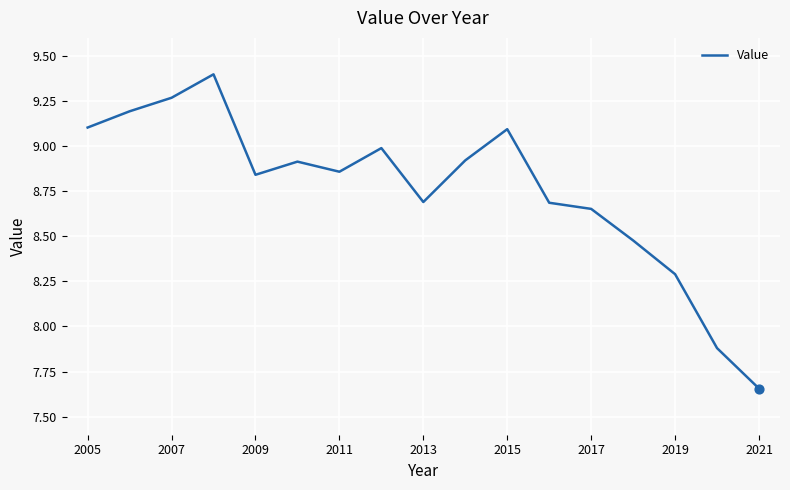

What is the maximum value shown in the chart?

9.4